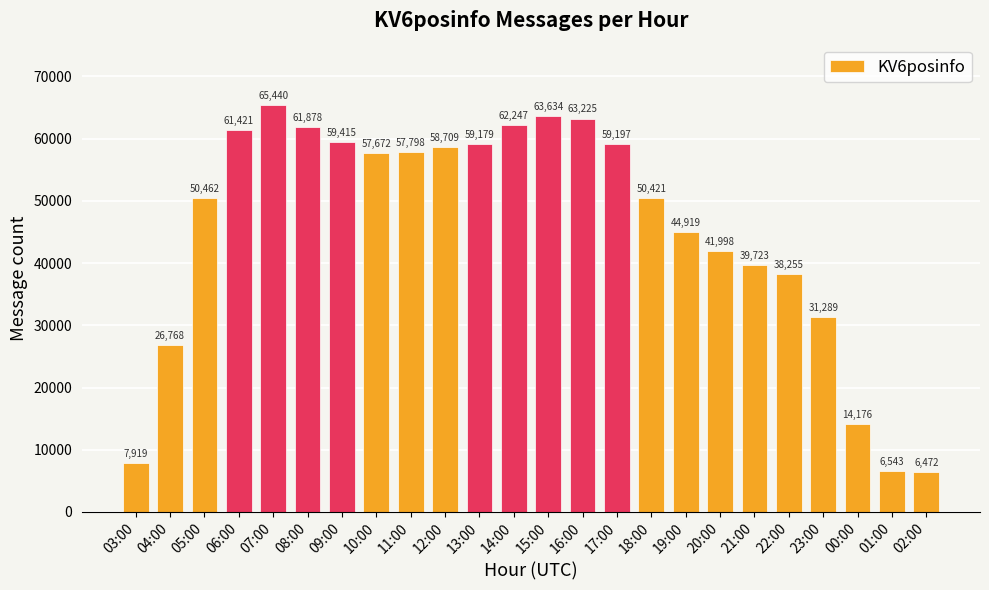

Between 09:00 and 18:00, which is larger?

09:00